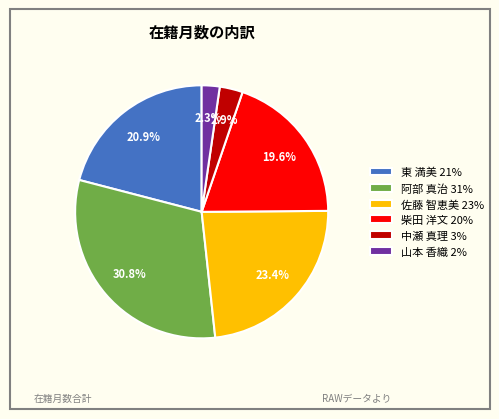

The 柴田 洋文 slice represents 20% of the pie. True or false?

True